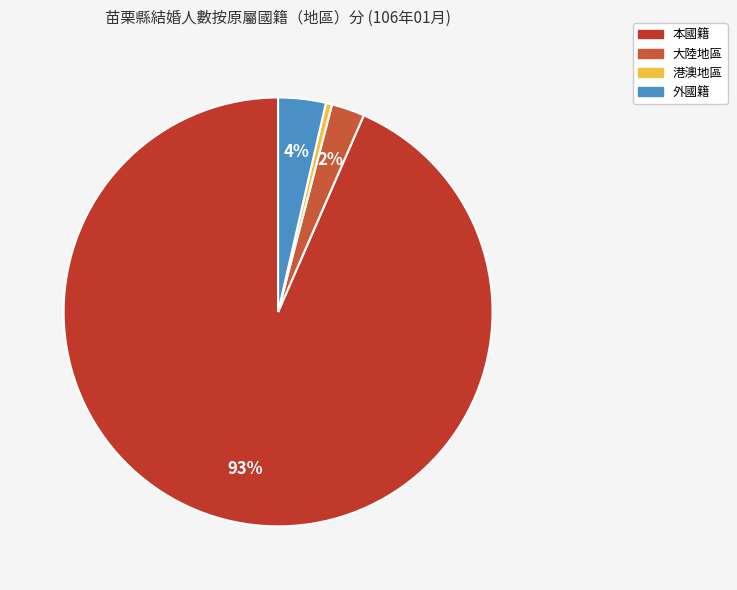

What is the largest slice in the pie chart?

本國籍